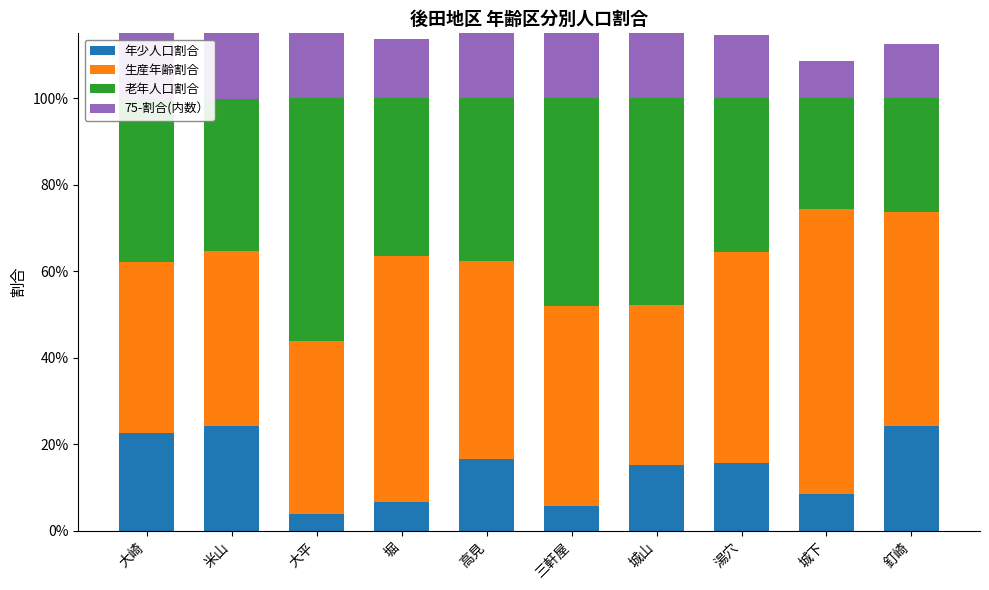

What is the approximate value of 生産年齢割合 at 米山?

0.4